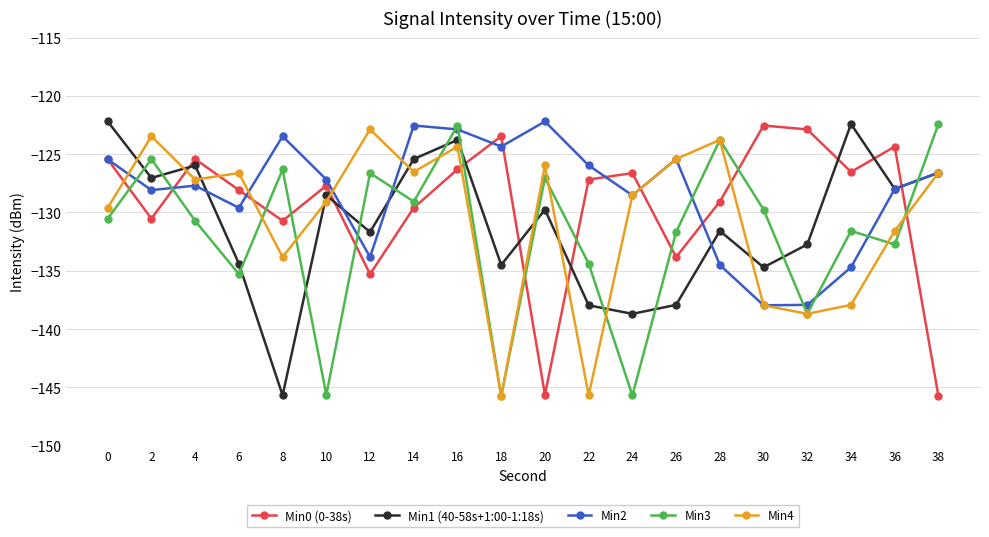

What is the maximum value for Min4?

-122.9